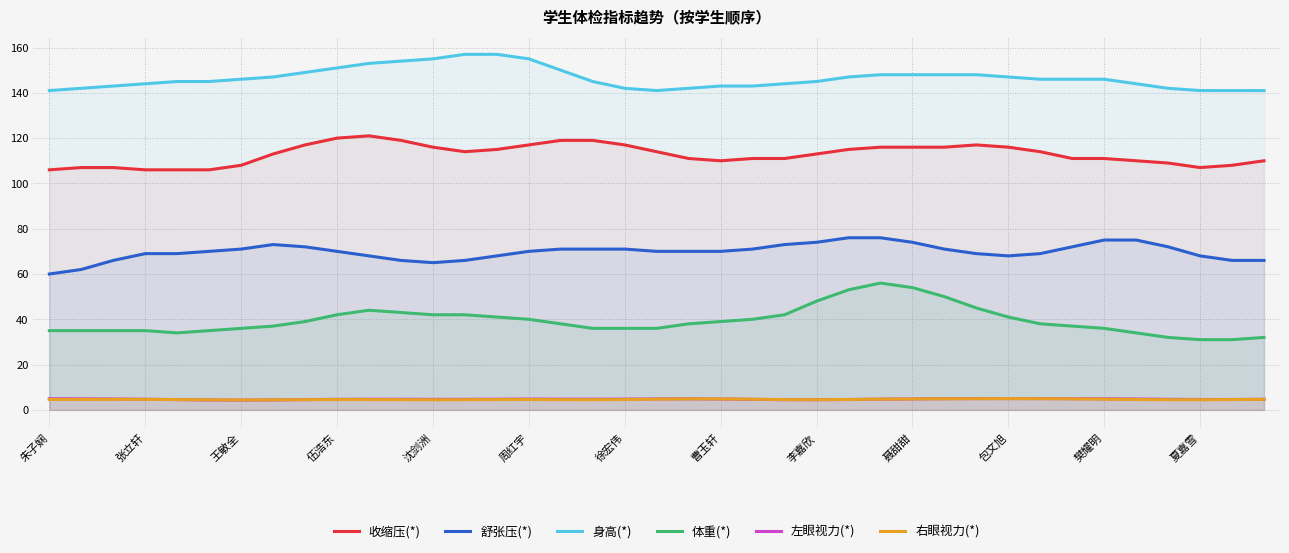

Read the 舒张压(*) value at 王敏全.

71.0